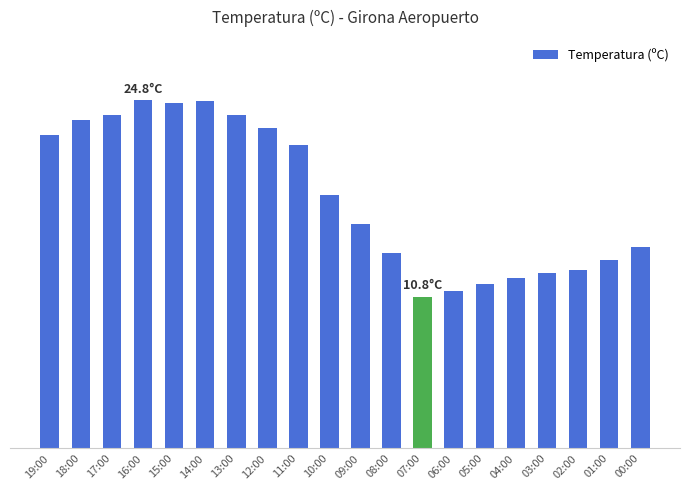

Which label corresponds to the largest value in the chart?

16:00